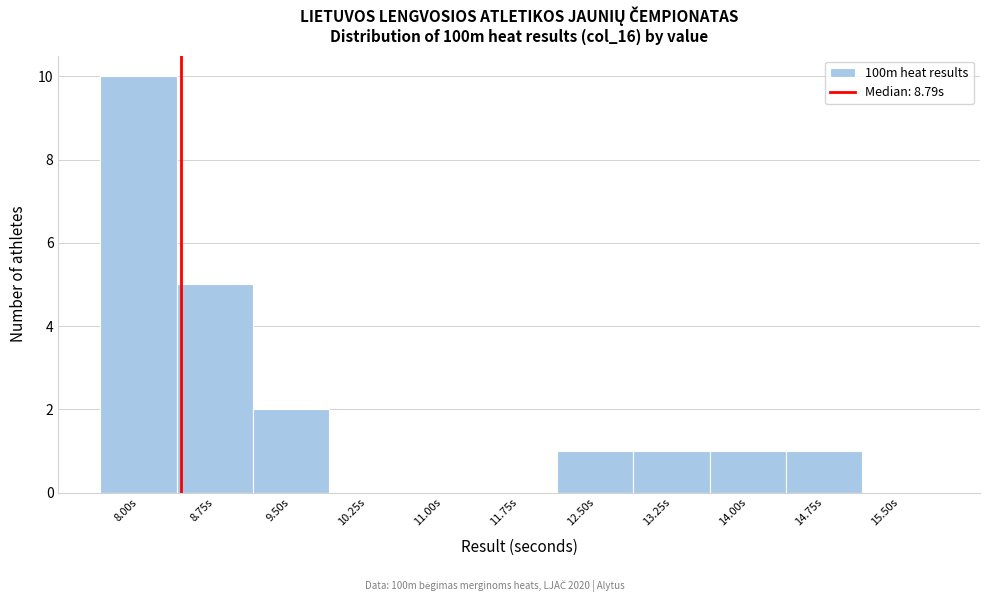

Reading left to right, transcribe all the data shown in this chart.

8.00s=10	8.75s=5	9.50s=2	10.25s=0	11.00s=0	11.75s=0	12.50s=1	13.25s=1	14.00s=1	14.75s=1	15.50s=0